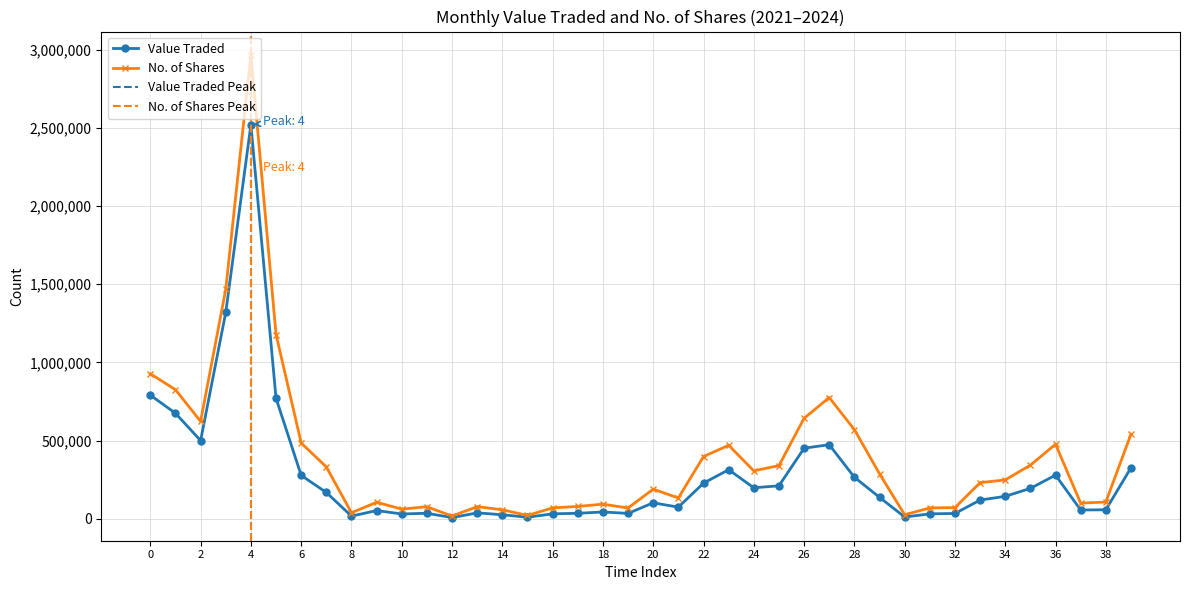

Reading right to left, list all the values displayed in this chart.

Value Traded: 326690	58067	56798	279664	194956	144040	120216	34462	32034	11833	137821	266073	474444	451724	211471	198729	314357	228356	74949	102690	34923	44089	35626	32215	10408	26489	38190	8237	35778	31342	52966	17664	168849	278024	771594	2519753	1319705	500541	675350	791275
No. of Shares: 541337	107638	100686	477342	343334	249153	231402	71947	70041	26076	288245	570926	776008	642951	340497	307058	470466	398616	133585	189957	69482	94013	79509	70243	21873	57981	78171	17896	77313	62348	105997	39177	332136	485157	1178837	2968047	1467476	623289	826216	928068